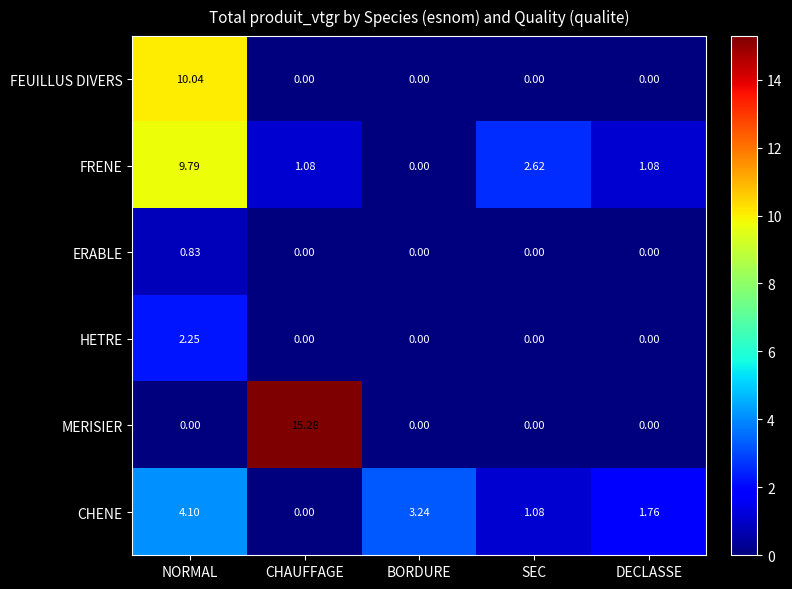

What is the difference between the highest and lowest values at CHAUFFAGE?

15.3